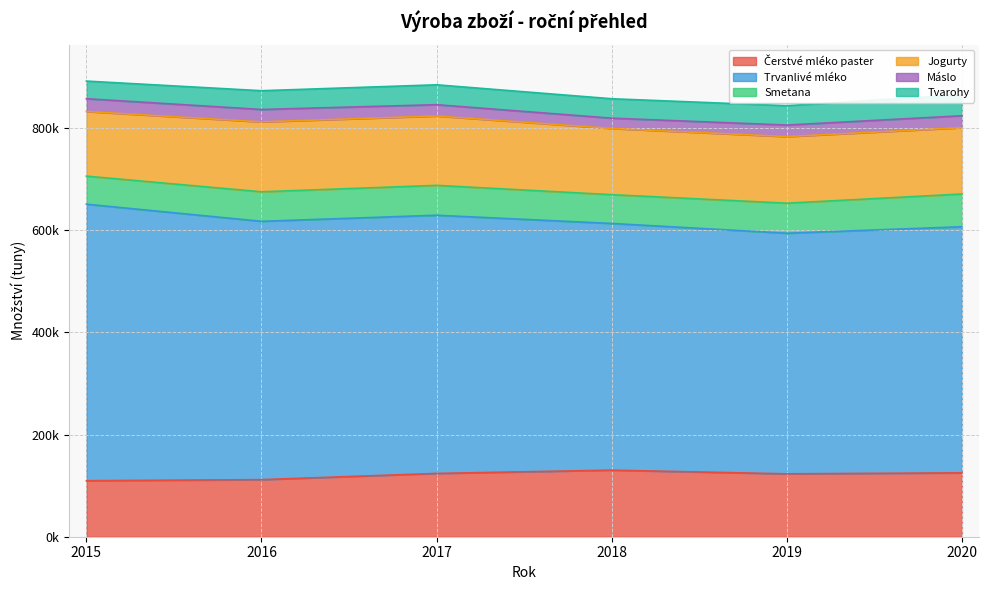

At which label is Jogurty closest to 131747?

2019